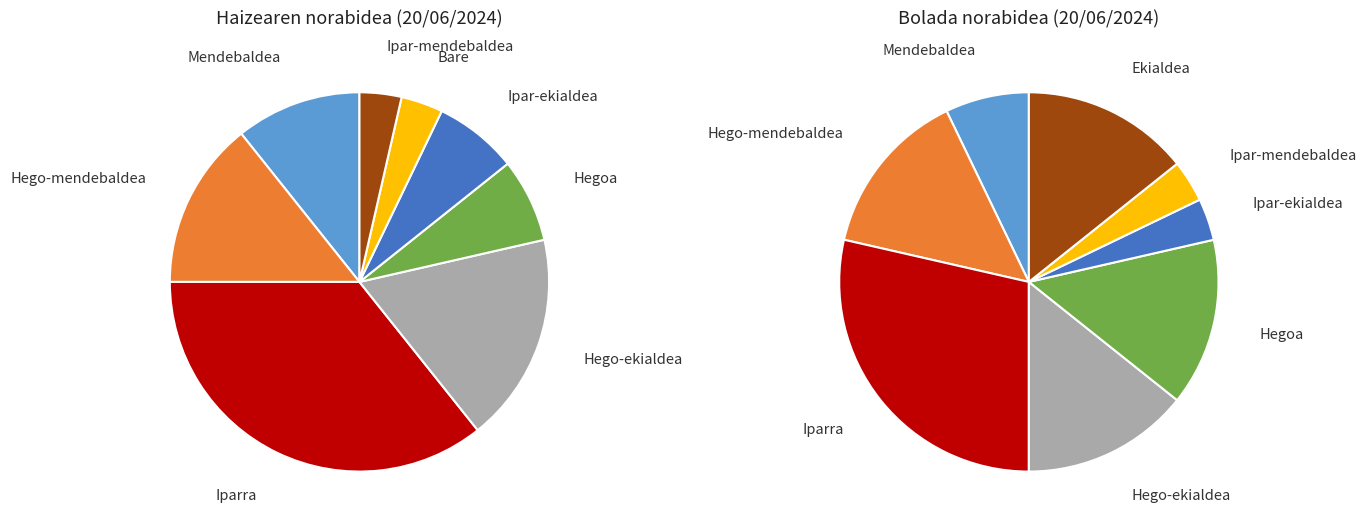

What is the smallest slice in the pie chart?

Bare